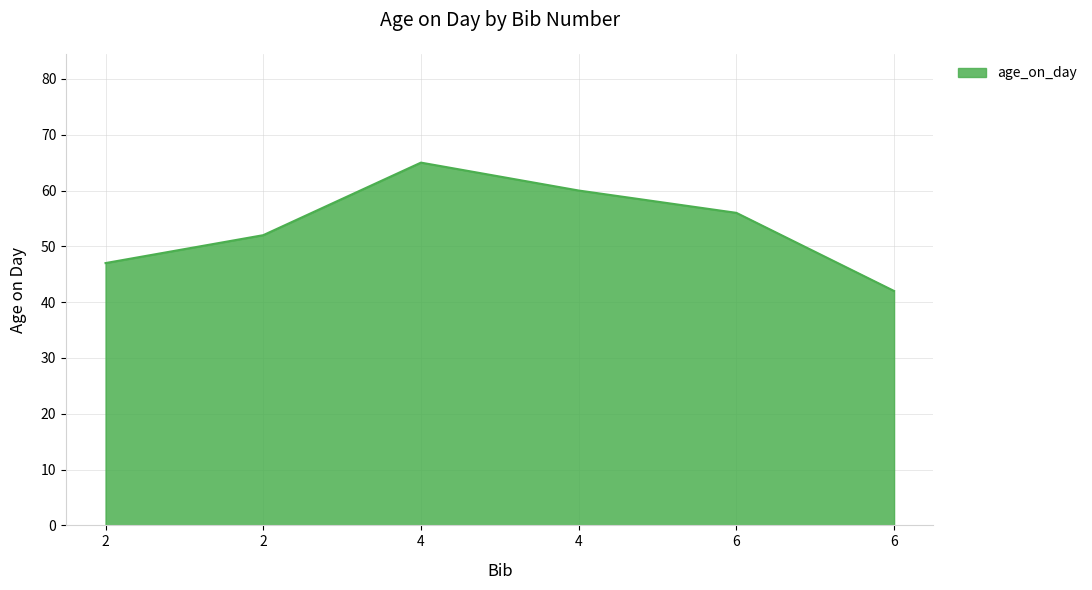

How many distinct data groups are displayed?

1